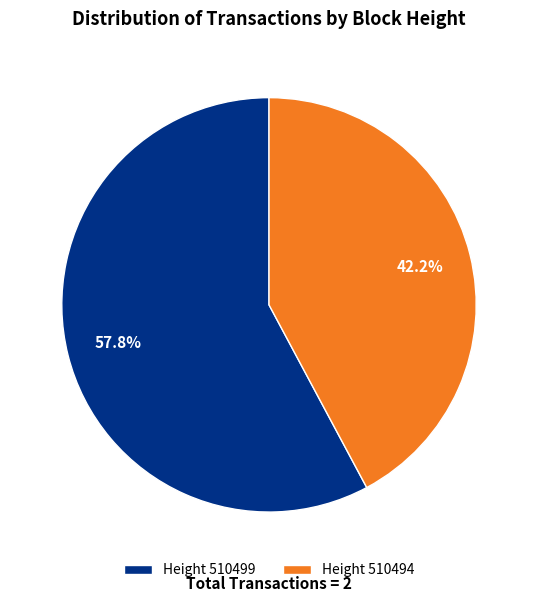

What is the ratio of the value at Height 510494 to the value at Height 510499?

0.7